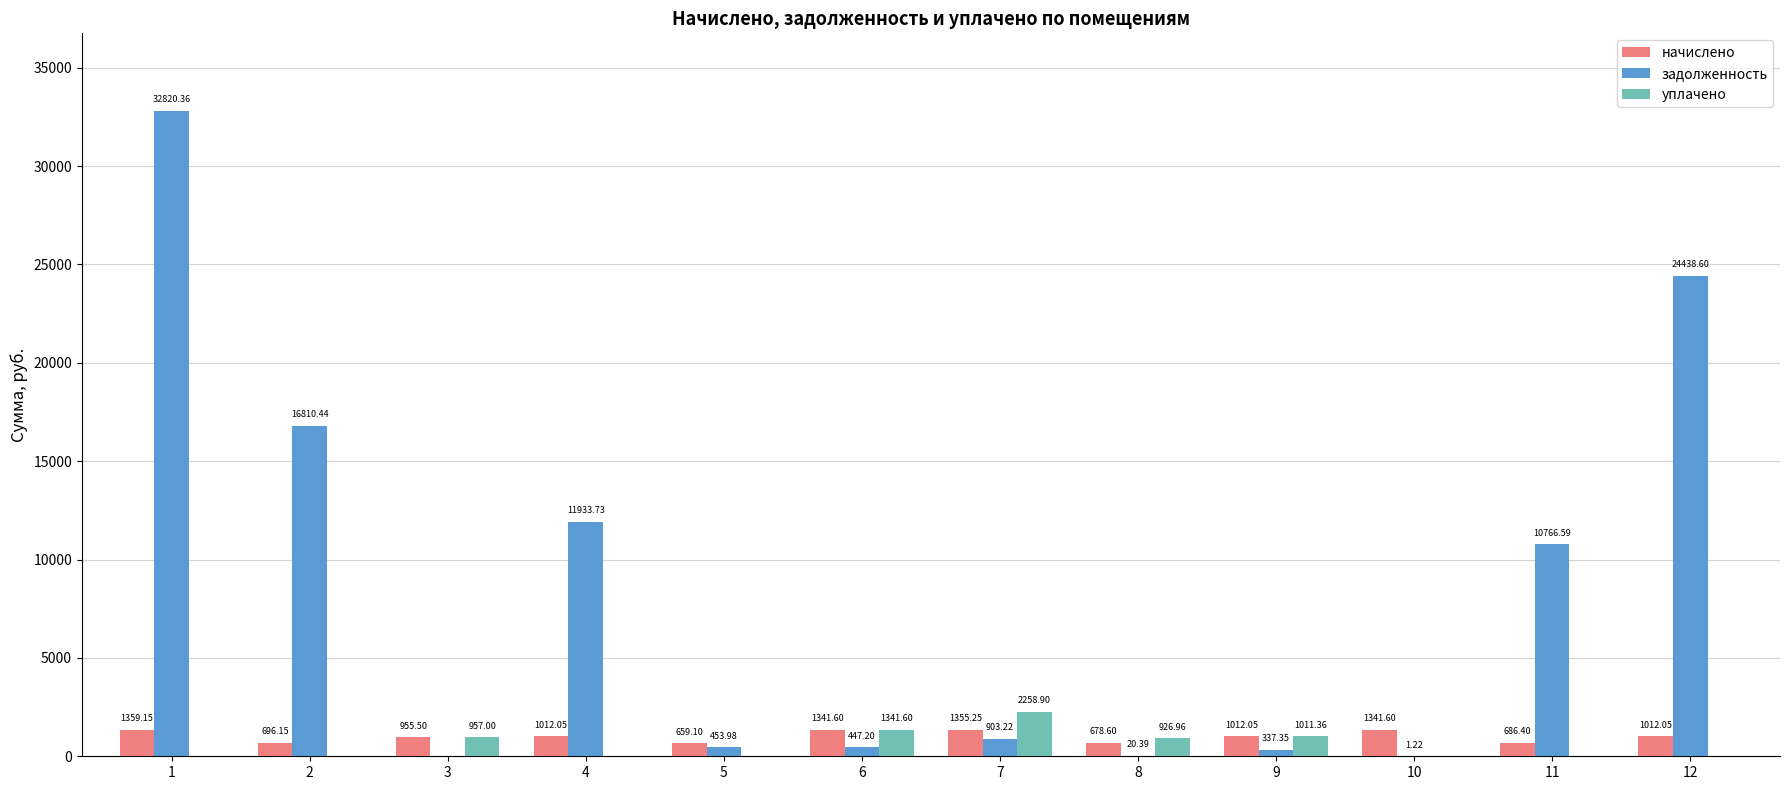

How many groups of bars are there?

12